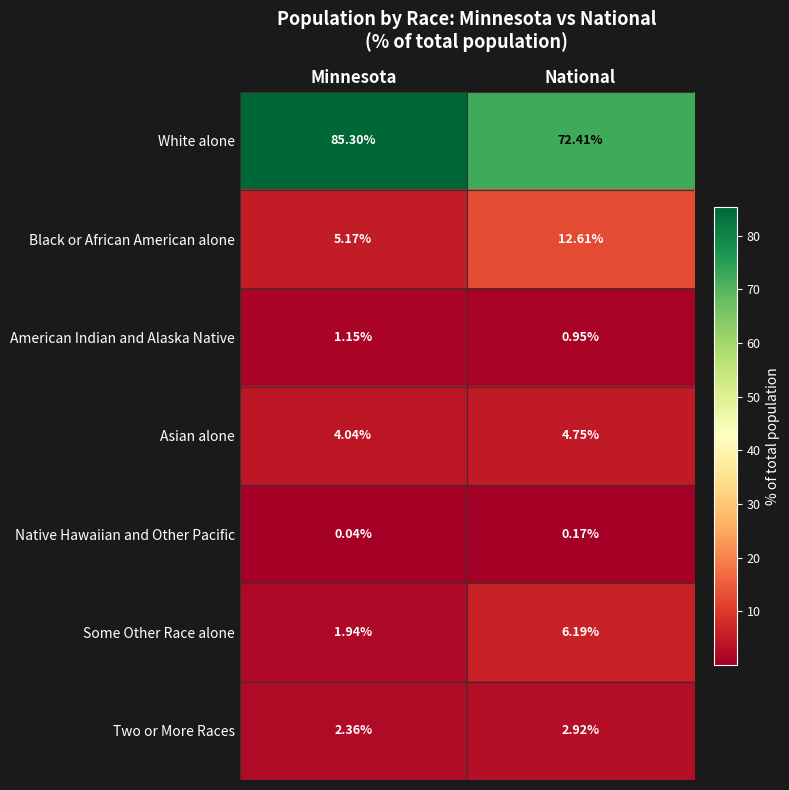

Which series changed the most between Minnesota and National?

White alone